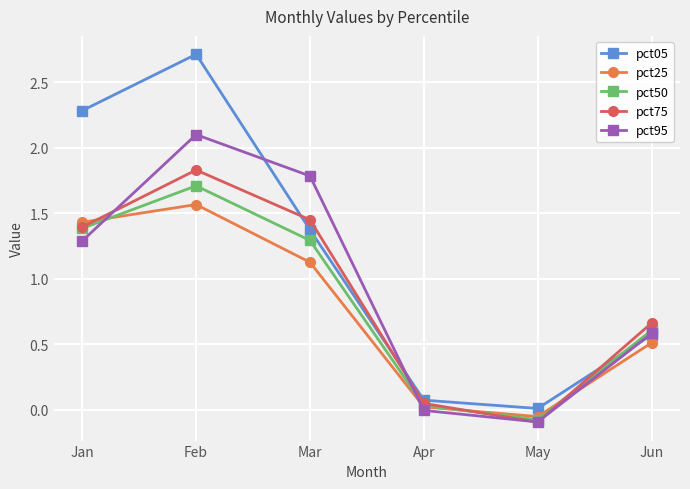

Between Mar and Apr, which series saw the biggest shift?

pct95